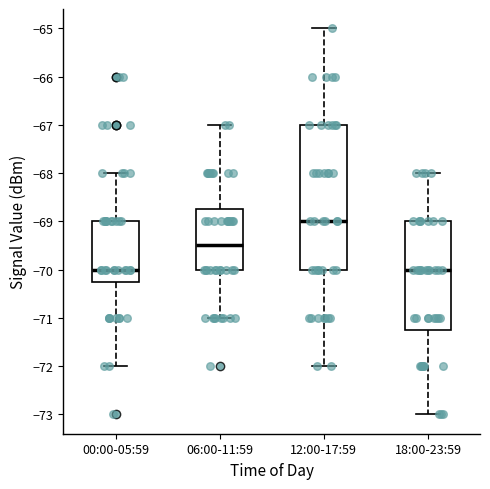

Which box's median line is the highest?

12:00-17:59